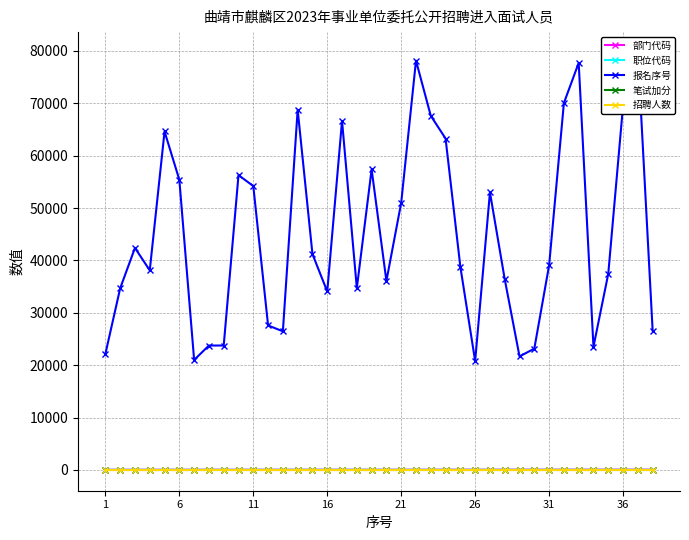

Reading left to right, transcribe all the data shown in this chart.

部门代码: 19	19	19	21	21	21	21	25	25	25	25	26	26	26	26	26	26	26	26	26	26	26	26	30	30	30	30	36	36	36	36	36	36	36	36	36	40	40
职位代码: 2	2	2	1	1	1	1	2	2	2	2	5	5	5	5	5	7	7	7	7	8	8	8	8	1	1	5	5	1	1	1	1	1	1	1	2	1	1
报名序号: 22147	34676	42381	38095	64613	55386	20992	23743	23745	56280	54193	27577	26459	68757	41201	34062	66633	34697	57380	36074	51000	78146	67614	63273	38771	20769	52997	36403	21664	23147	39039	70044	77712	23511	37433	69545	79609	26611
笔试加分: -1	-1	-1	-1	-1	-1	-1	-1	-1	-1	-1	-1	-1	-1	-1	-1	-1	-1	-1	-1	-1	-1	-1	-1	-1	-1	-1	-1	-1	-1	-1	-1	-1	-1	-1	-1	-1	-1
招聘人数: 1	1	1	1	1	1	1	1	1	1	1	1	1	1	1	1	1	1	1	1	1	1	1	1	1	1	1	1	1	1	1	1	1	1	1	1	1	1